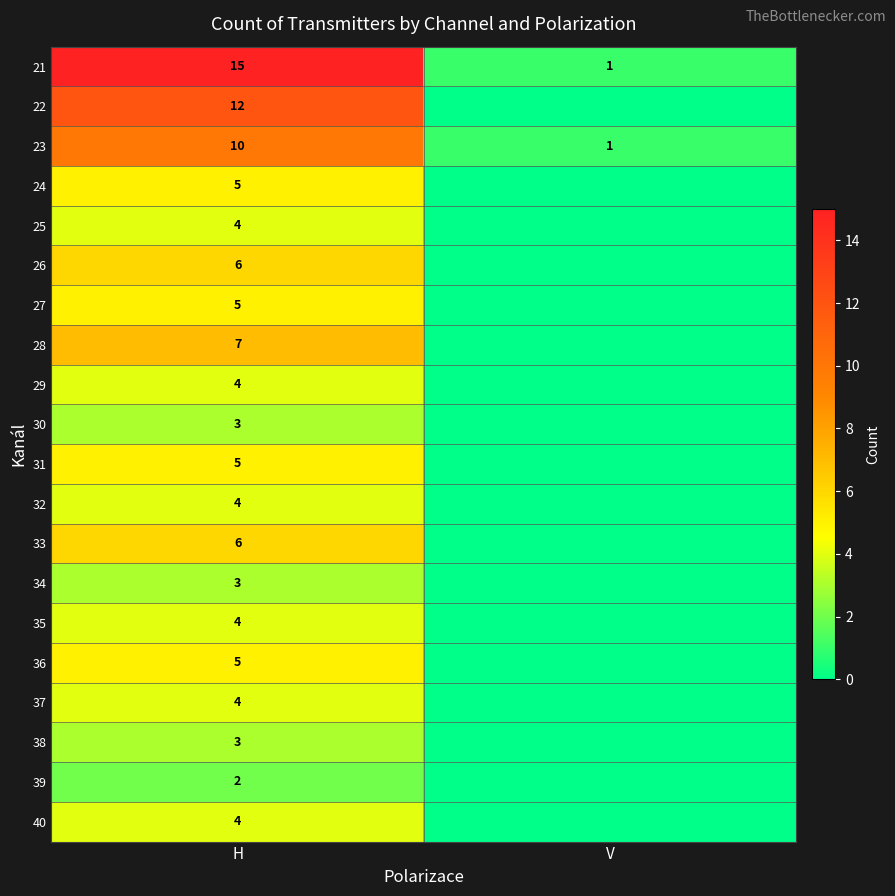

What is the total value across all series at H?

111